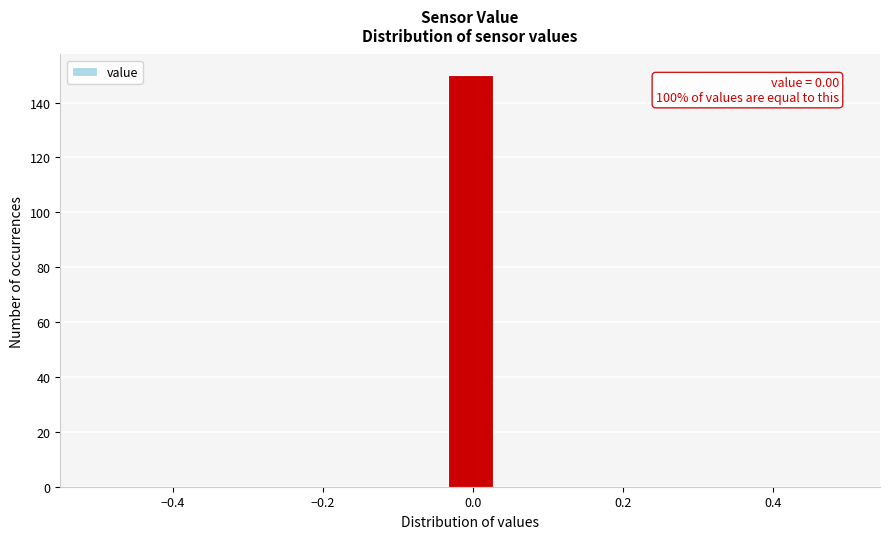

Read against the x-axis, roughly where is the centre of the tallest bar?

0.00